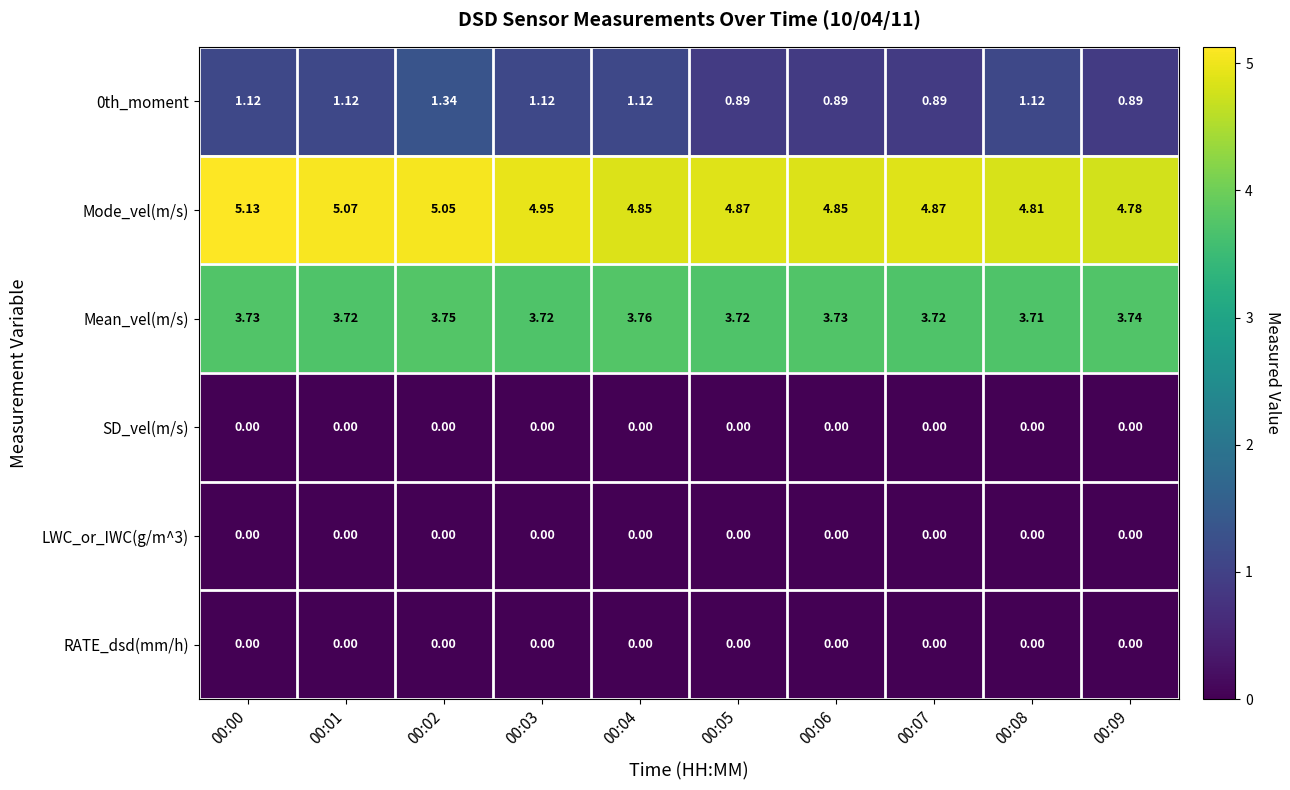

Is the value of Mode_vel(m/s) at 00:09 greater than the value of SD_vel(m/s) at 00:09?

Yes